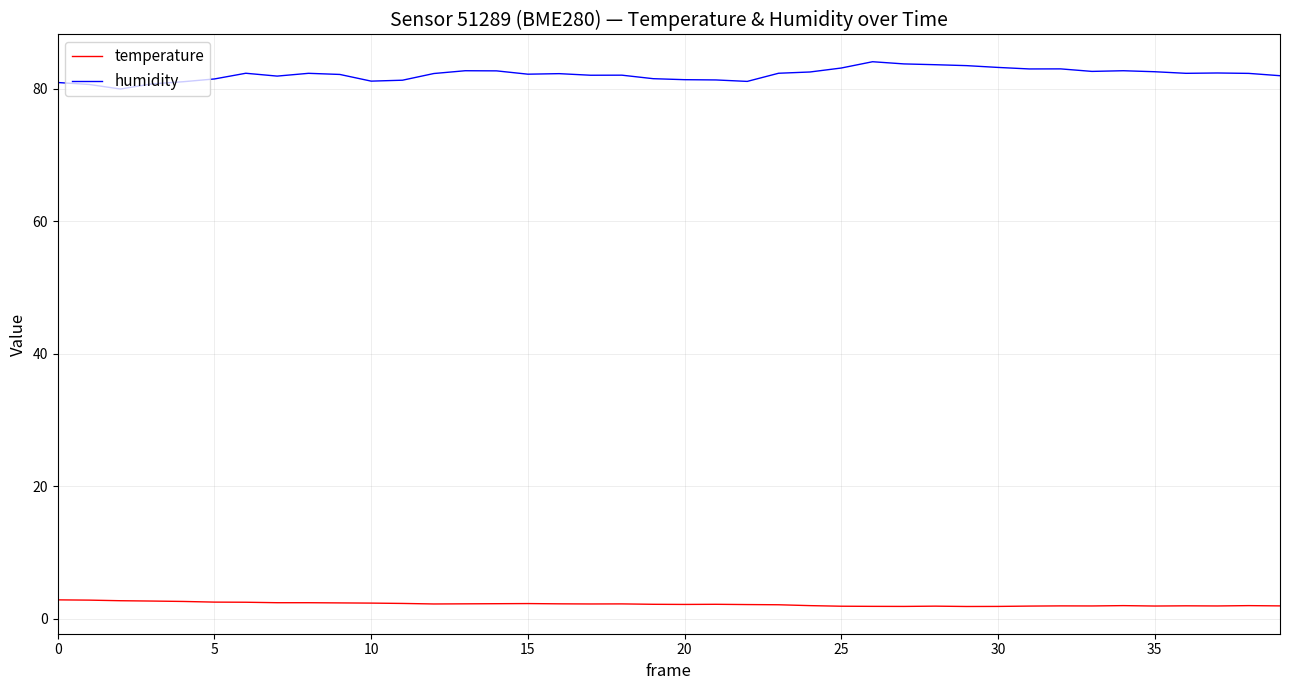

Rank the series by their average value, from highest to lowest.

humidity, temperature